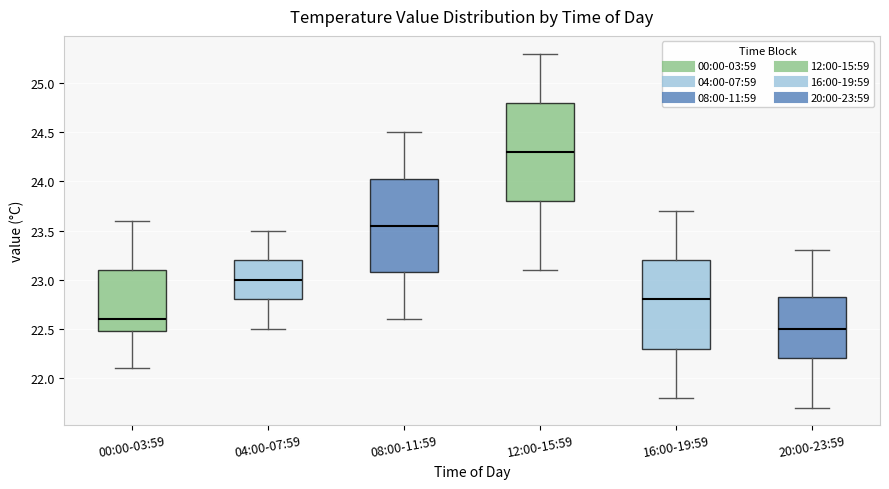

Reading left to right, transcribe this box plot: for each box, give where its median line is, the range the box spans, and where its two whiskers end, as read against the y-axis. The values are not printed on the chart, so give them approximately, as read against the axis.

00:00-03:59: median 22.60, box 22.50 to 23.10, whiskers 22.10 to 23.60
04:00-07:59: median 23.00, box 22.80 to 23.20, whiskers 22.50 to 23.50
08:00-11:59: median 23.55, box 23.10 to 24.05, whiskers 22.60 to 24.50
12:00-15:59: median 24.30, box 23.80 to 24.80, whiskers 23.10 to 25.30
16:00-19:59: median 22.80, box 22.30 to 23.20, whiskers 21.80 to 23.70
20:00-23:59: median 22.50, box 22.20 to 22.85, whiskers 21.70 to 23.30